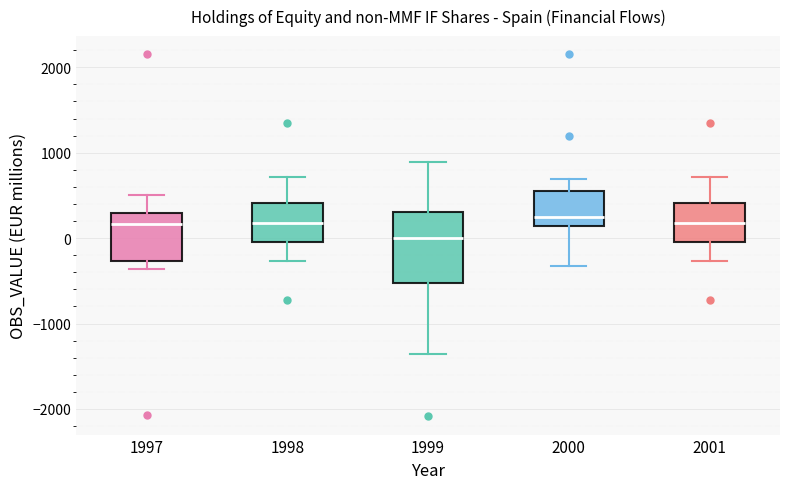

Reading left to right, read every box against the y-axis: the position of its median line, the range the box covers, and the ends of its whiskers. The values are not printed on the chart, so give them approximately, as read against the axis.

1997: median 200, box -300 to 300, whiskers -400 to 500
1998: median 200, box 0 to 400, whiskers -300 to 700
1999: median 0, box -500 to 300, whiskers -1400 to 900
2000: median 200, box 100 to 600, whiskers -300 to 700
2001: median 200, box 0 to 400, whiskers -300 to 700